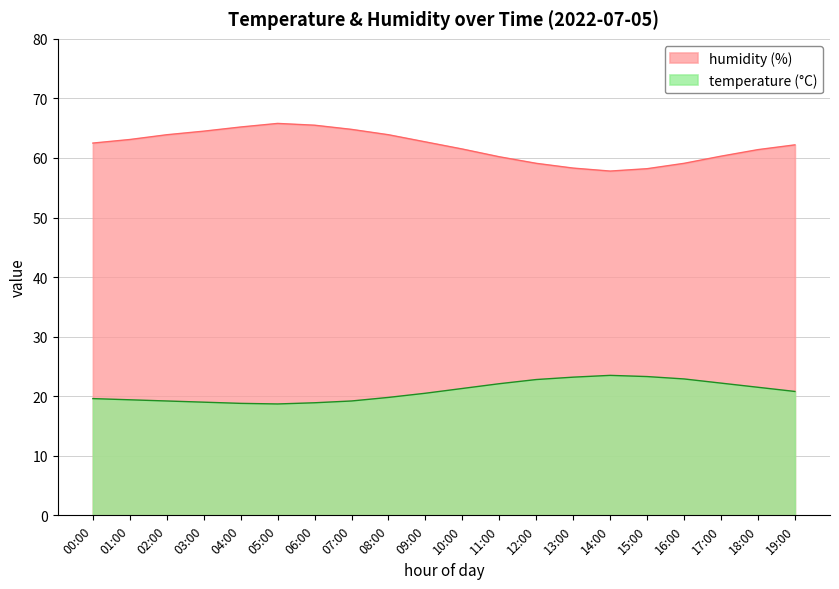

What is the maximum value for humidity?

65.8